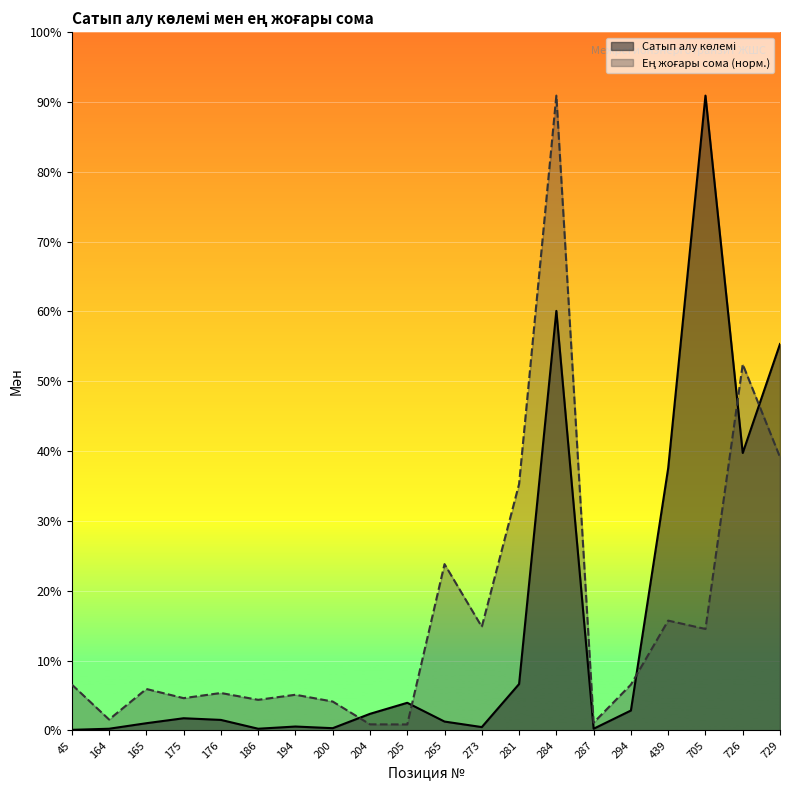

Which label corresponds to the largest value in the chart?

705